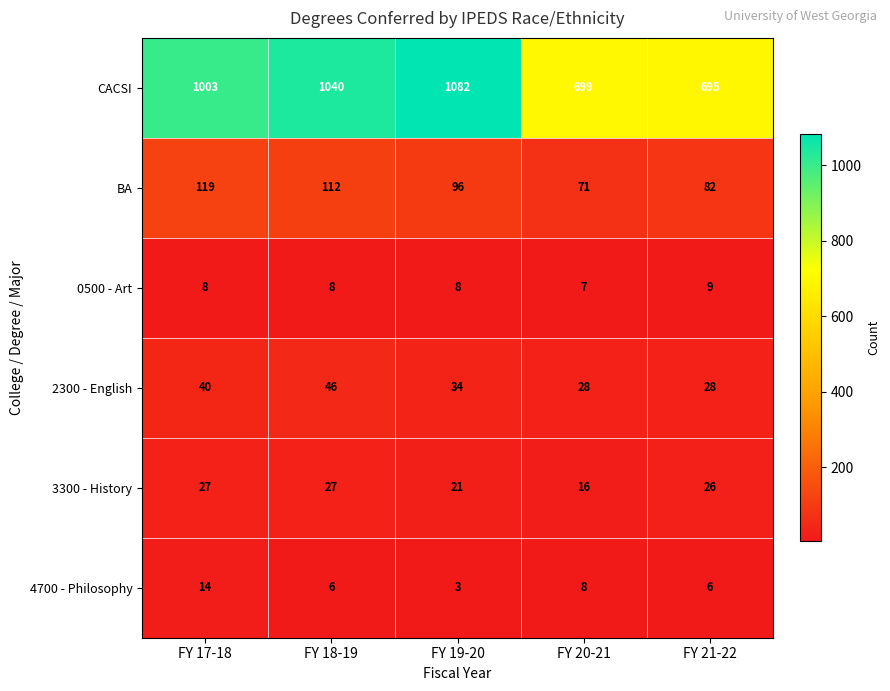

What is the sum of all BA values?

480